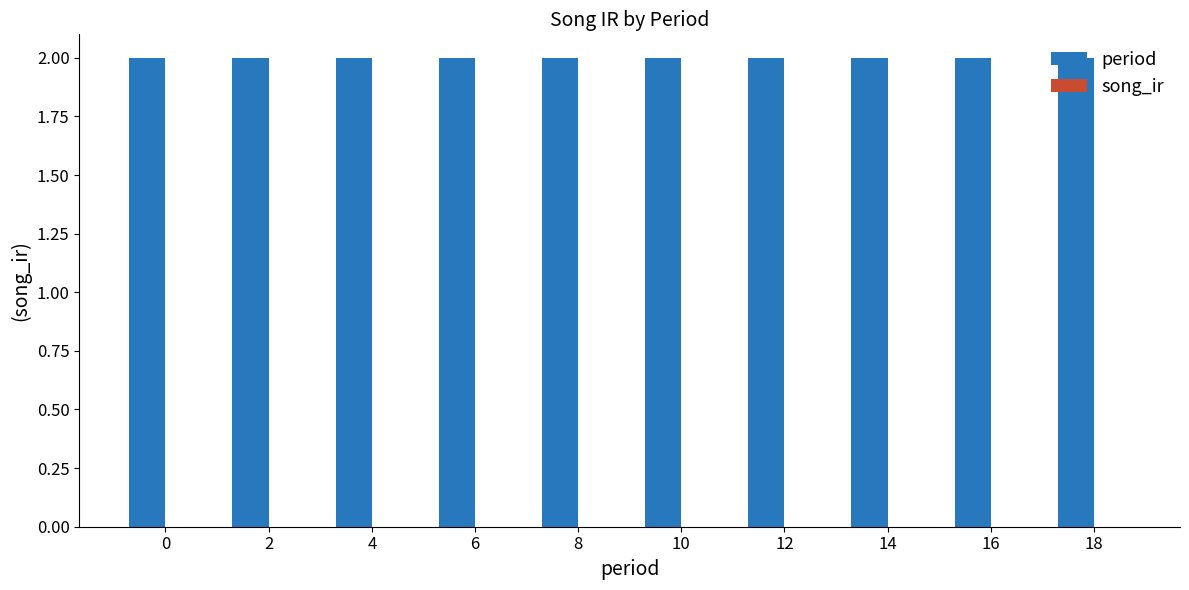

Are the bars grouped side by side (vs. stacked)?

Yes